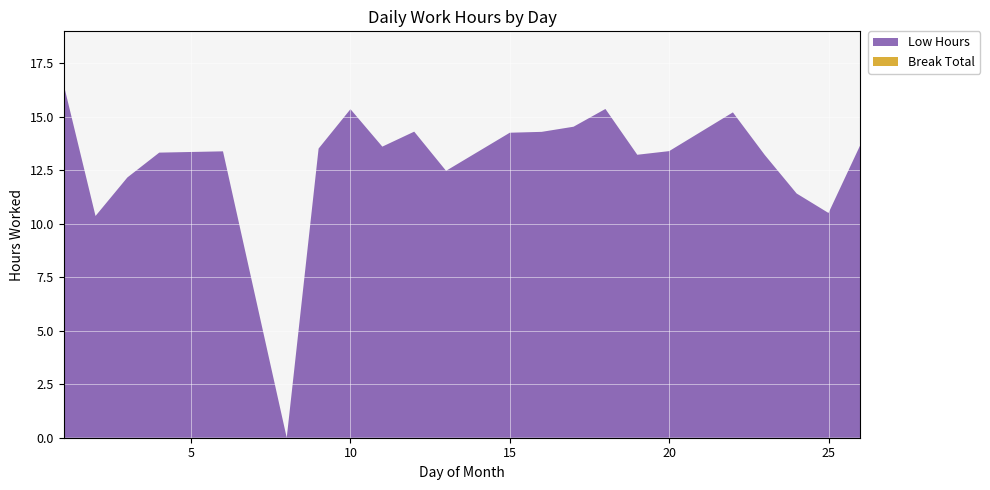

Reading left to right, what are all the values shown in this chart?

Low Hours: 1=16.5	2=10.4	3=12.2	4=13.3	5=13.3	6=13.4	8=0.0	9=13.5	10=15.3	11=13.6	12=14.3	13=12.5	15=14.2	16=14.3	17=14.5	18=15.4	19=13.2	20=13.4	22=15.2	23=13.2	24=11.4	25=10.5	26=13.7
Break Total: 1=0.0	2=0.0	3=0.0	4=0.0	5=0.0	6=0.0	8=0.0	9=0.0	10=0.0	11=0.0	12=0.0	13=0.0	15=0.0	16=0.0	17=0.0	18=0.0	19=0.0	20=0.0	22=0.0	23=0.0	24=0.0	25=0.0	26=0.0